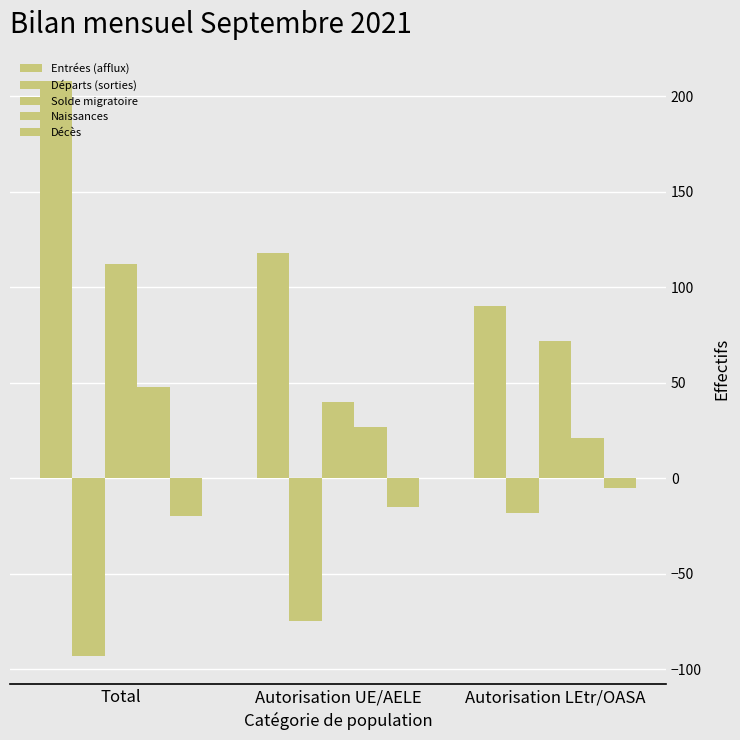

What is the difference between the maximum and minimum values in the Départs (sorties) series?

75